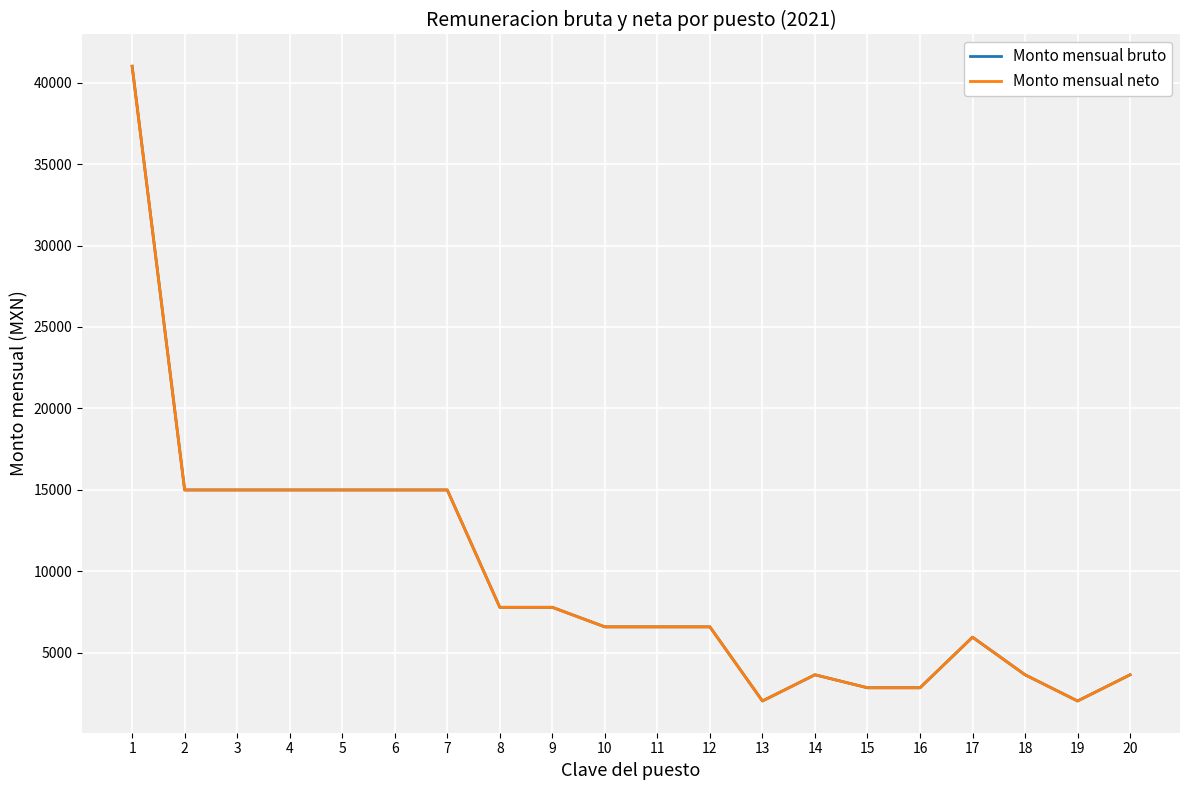

What value does the Monto mensual bruto series have at 4?

15000.0